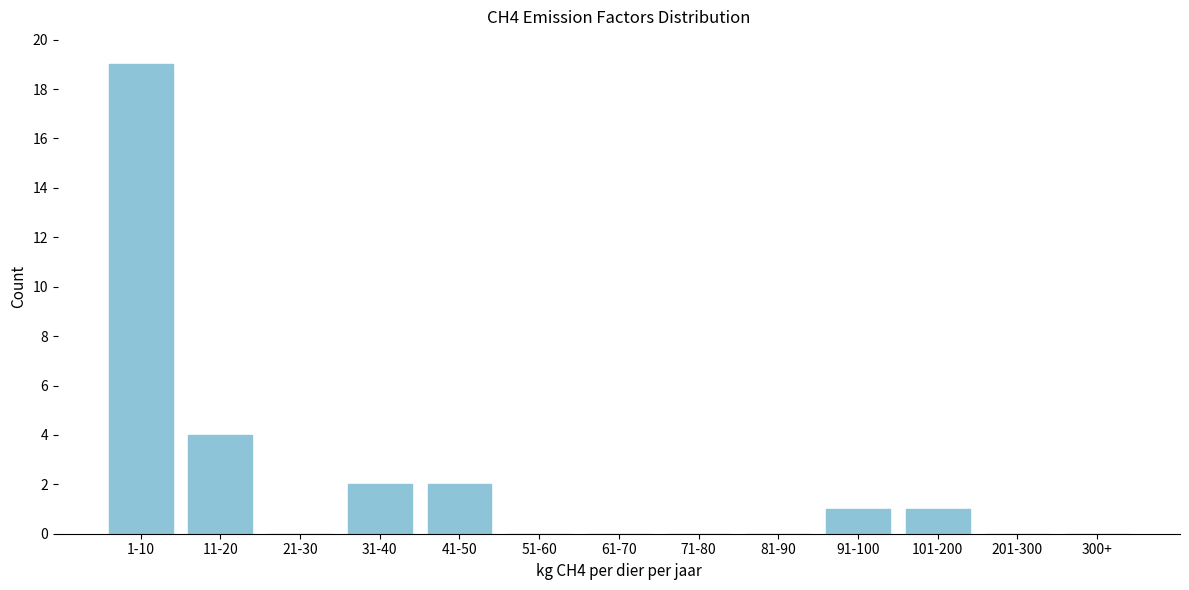

Reading left to right, what are all the values shown in this chart?

1-10=19	11-20=4	21-30=0	31-40=2	41-50=2	51-60=0	61-70=0	71-80=0	81-90=0	91-100=1	101-200=1	201-300=0	300+=0